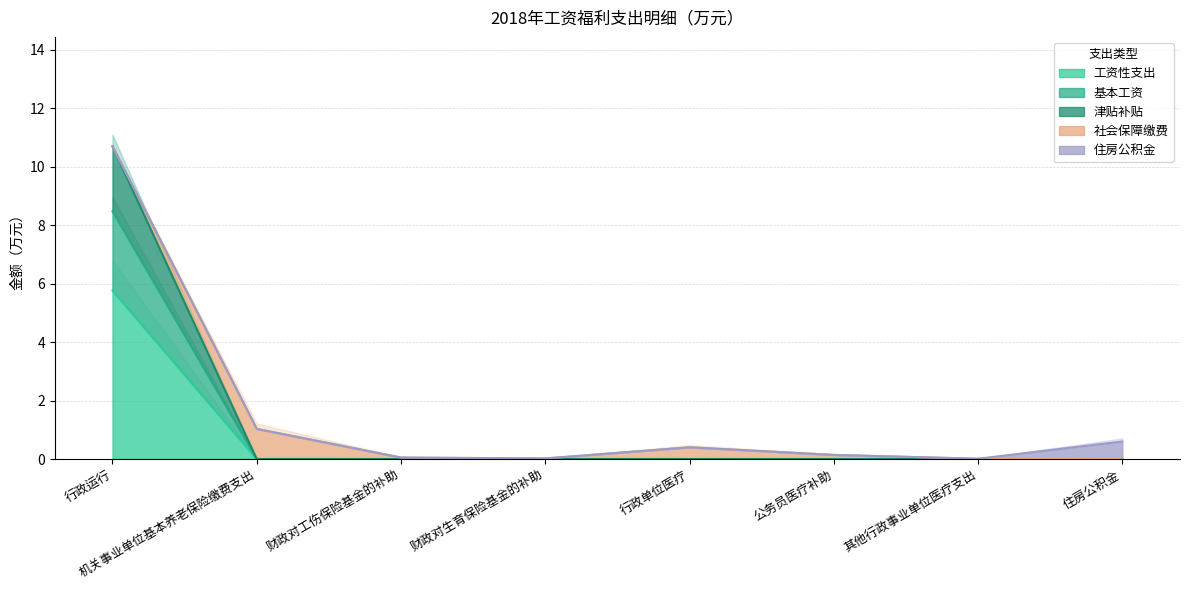

True or false: 基本工资 and 工资性支出 intersect in this chart.

False